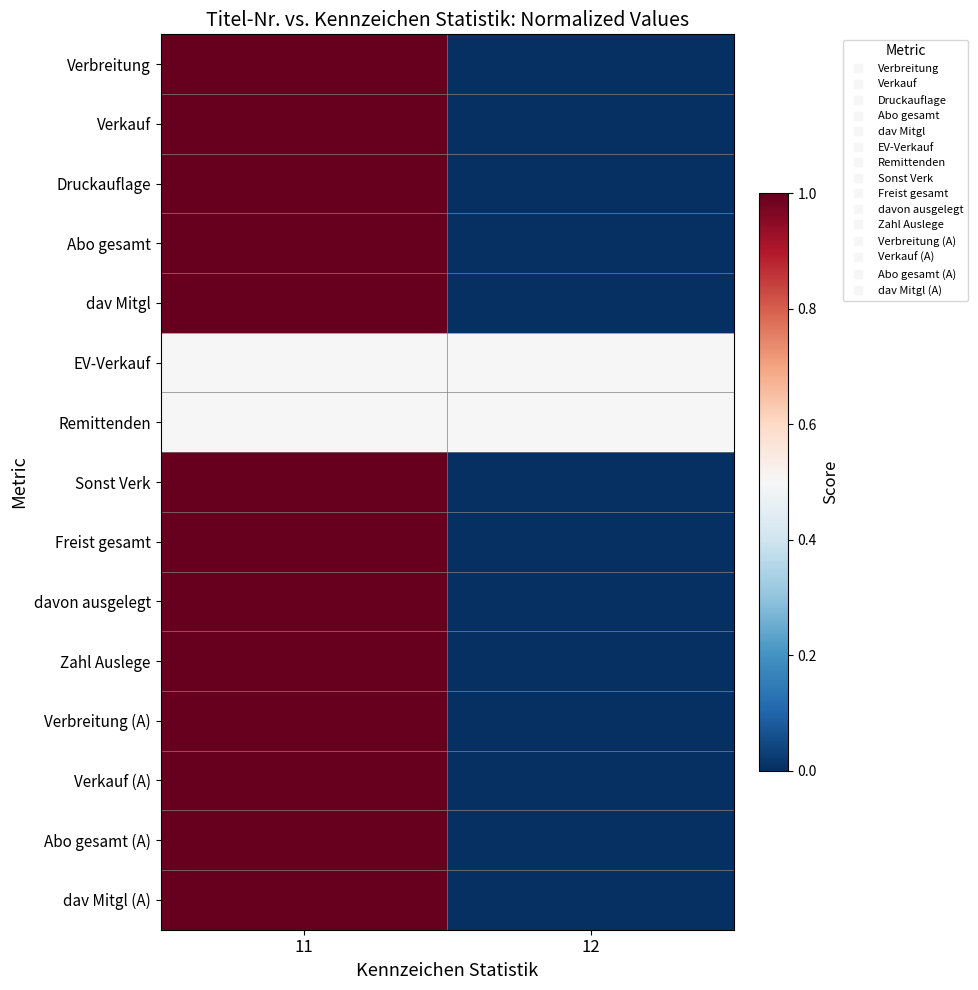

Rank the series by their maximum value, from lowest to highest.

EV-Verkauf, Remittenden, Verbreitung, Verkauf, Druckauflage, Abo gesamt, dav Mitgl, Sonst Verk, Freist gesamt, davon ausgelegt, Zahl Auslege, Verbreitung (A), Verkauf (A), Abo gesamt (A), dav Mitgl (A)